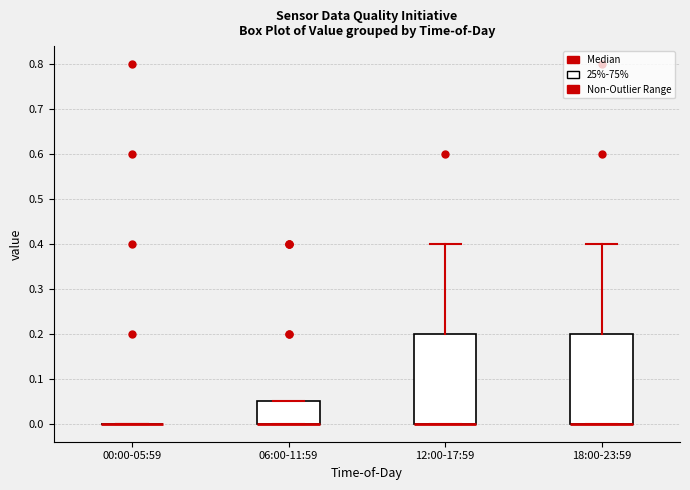

Reading left to right, transcribe this box plot: for each box, give where its median line is, the range the box spans, and where its two whiskers end, as read against the y-axis. The values are not printed on the chart, so give them approximately, as read against the axis.

00:00-05:59: box collapsed to a line at 0.00, whiskers 0.00 to 0.00
06:00-11:59: median 0.00 (drawn on the box's lower edge), box 0.00 to 0.05, whiskers 0.00 to 0.05
12:00-17:59: median 0.00 (drawn on the box's lower edge), box 0.00 to 0.20, whiskers 0.00 to 0.40
18:00-23:59: median 0.00 (drawn on the box's lower edge), box 0.00 to 0.20, whiskers 0.00 to 0.40